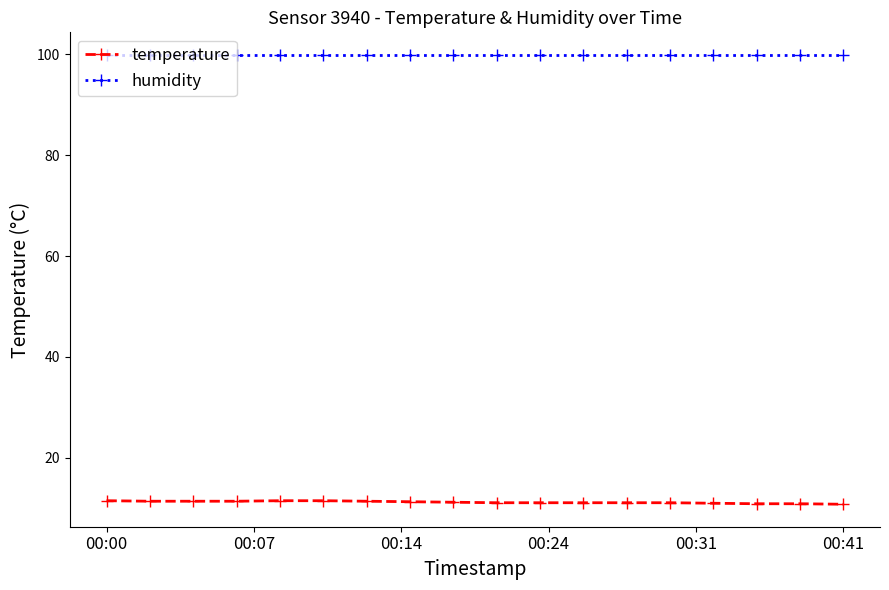

What is the average value of the humidity series?

99.9